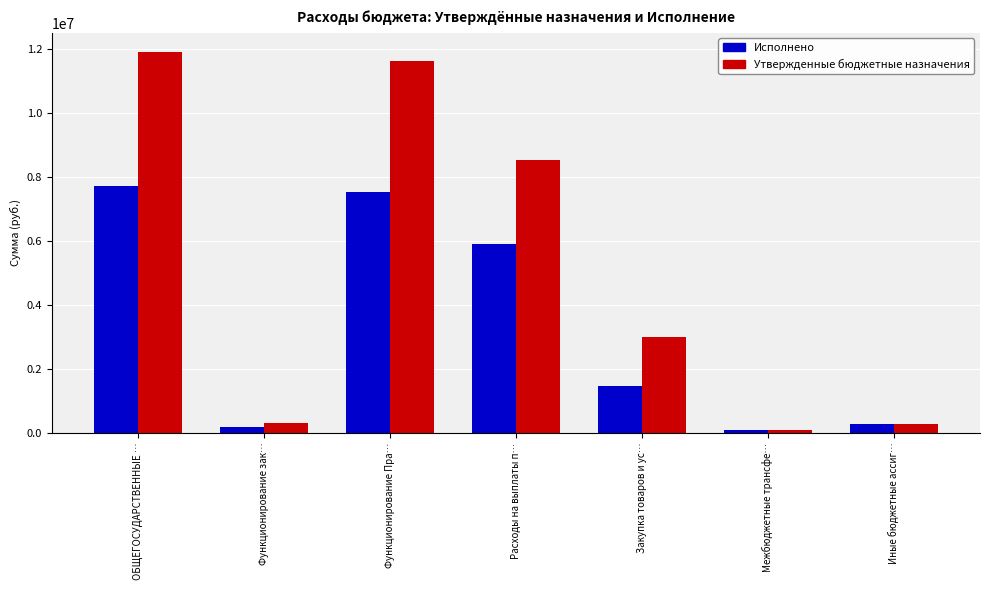

Rank the series at Закупка товаров и ус… from highest to lowest value.

Утвержденные бюджетные назначения, Исполнено